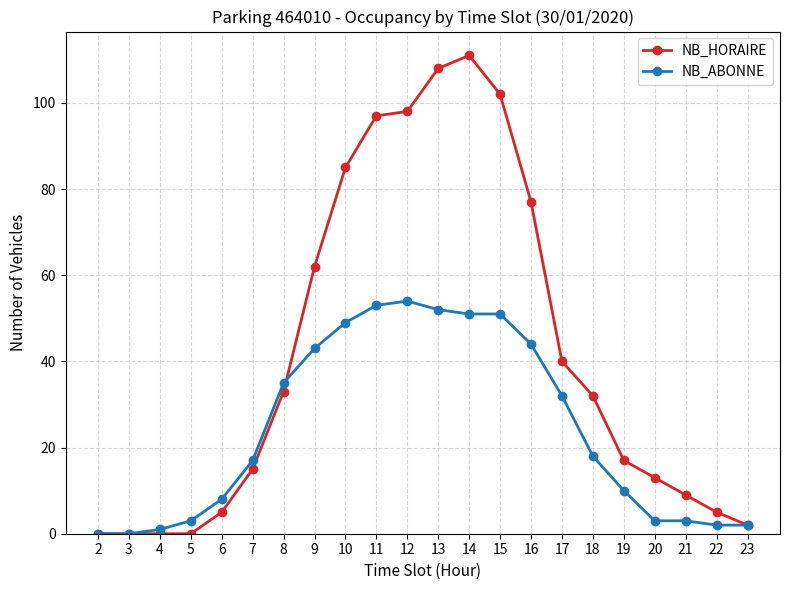

The value of NB_HORAIRE at 12 is 35. True or false?

False